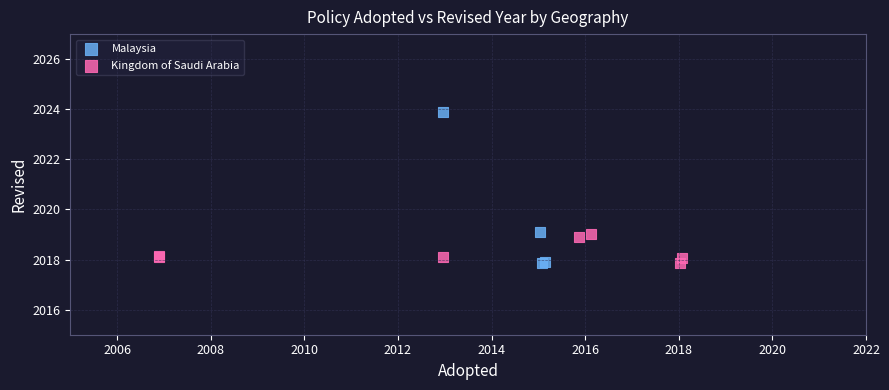

Which series contains the highest Y value?

Malaysia